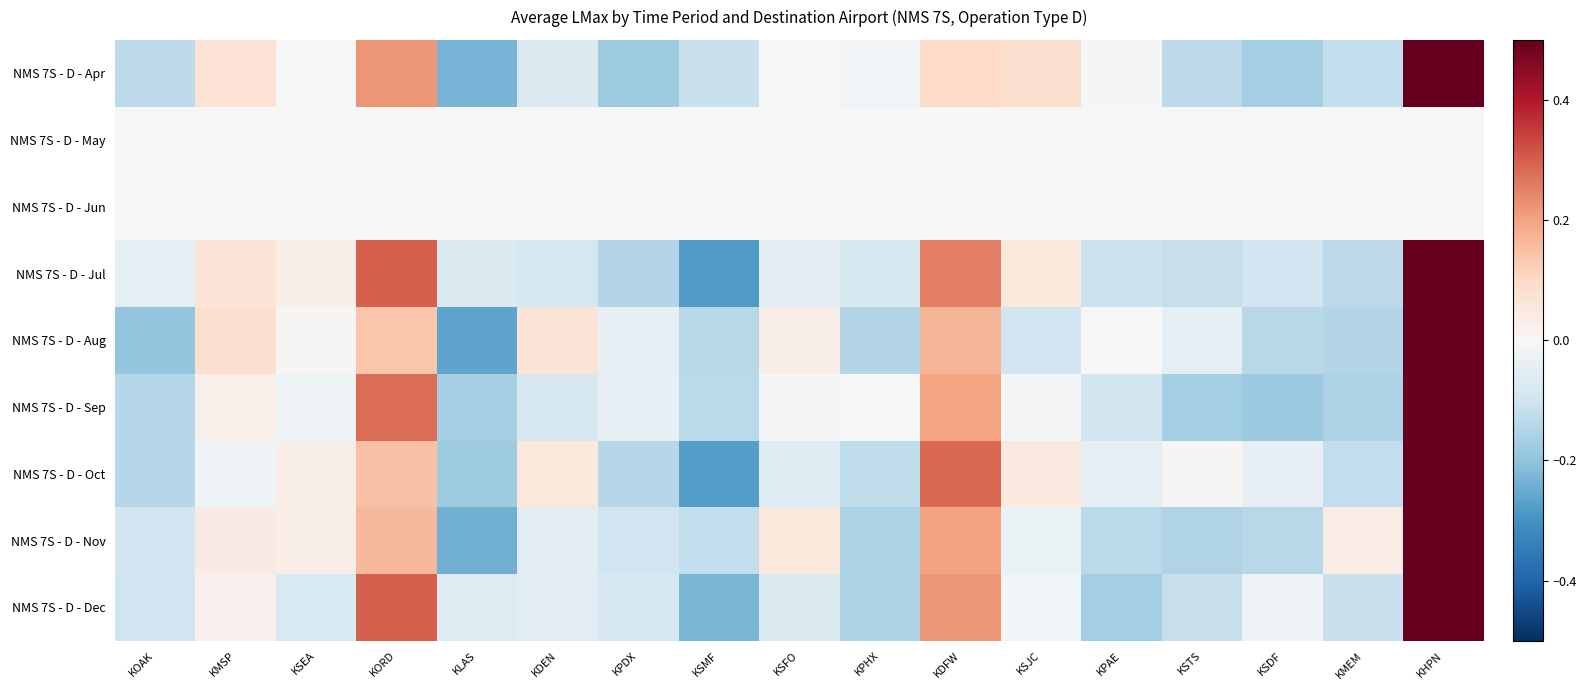

Which series has the largest total across all categories?

NMS 7S - D - Jul